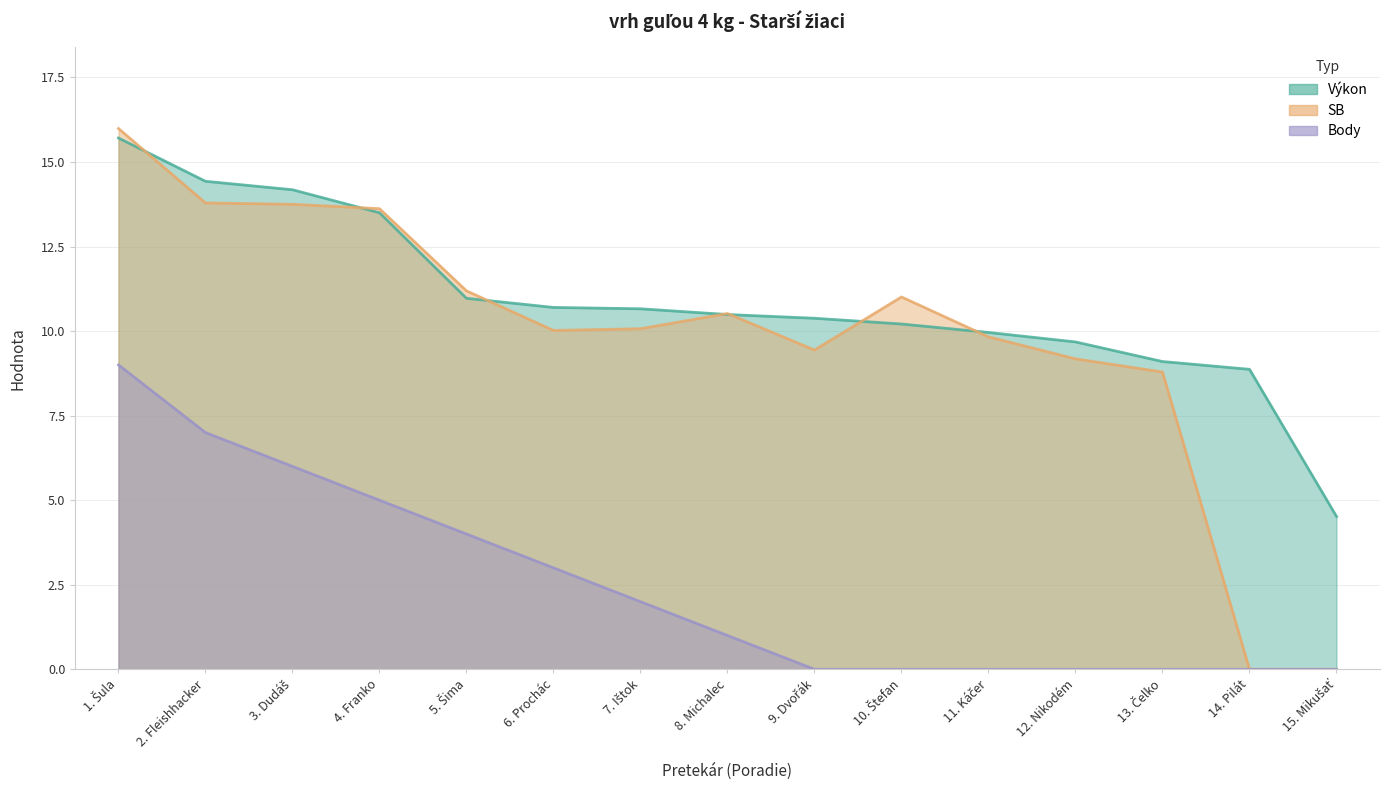

At which category is the sum across all series the highest?

1. Šula